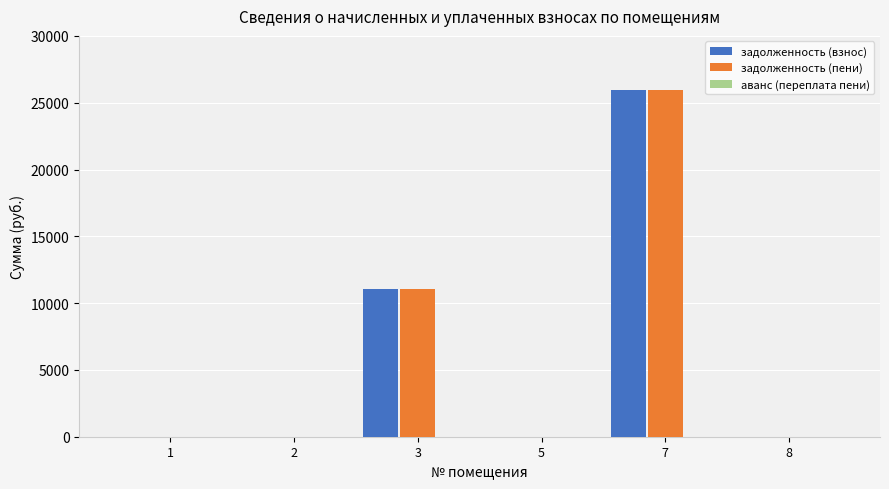

What is the greatest value displayed?

25932.0